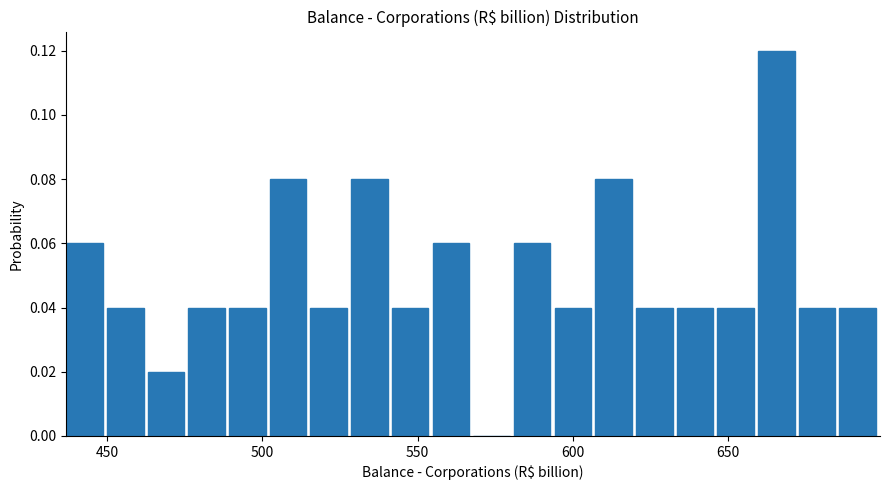

Around what value on the x-axis is the tallest bar? Give the approximate position of its centre, as read against the axis.

665